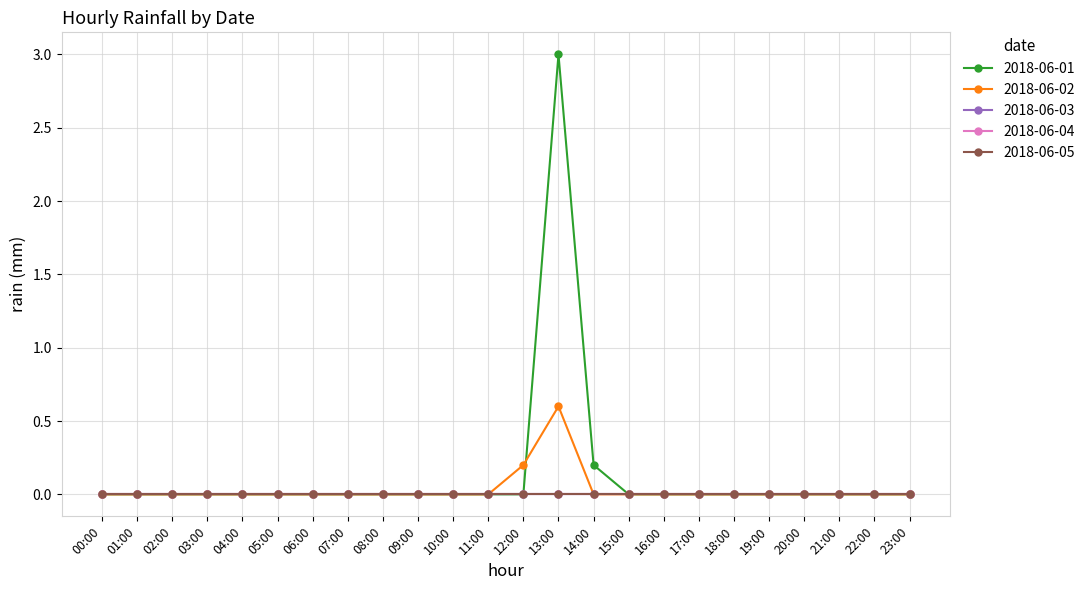

Is this an area chart (filled region under the line)?

No